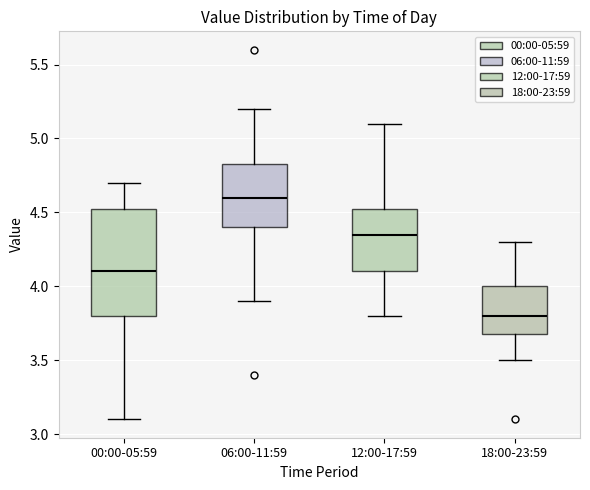

Reading left to right, read every box against the y-axis: the position of its median line, the range the box covers, and the ends of its whiskers. The values are not printed on the chart, so give them approximately, as read against the axis.

00:00-05:59: median 4.10, box 3.80 to 4.55, whiskers 3.10 to 4.70
06:00-11:59: median 4.60, box 4.40 to 4.85, whiskers 3.90 to 5.20
12:00-17:59: median 4.35, box 4.10 to 4.55, whiskers 3.80 to 5.10
18:00-23:59: median 3.80, box 3.70 to 4.00, whiskers 3.50 to 4.30